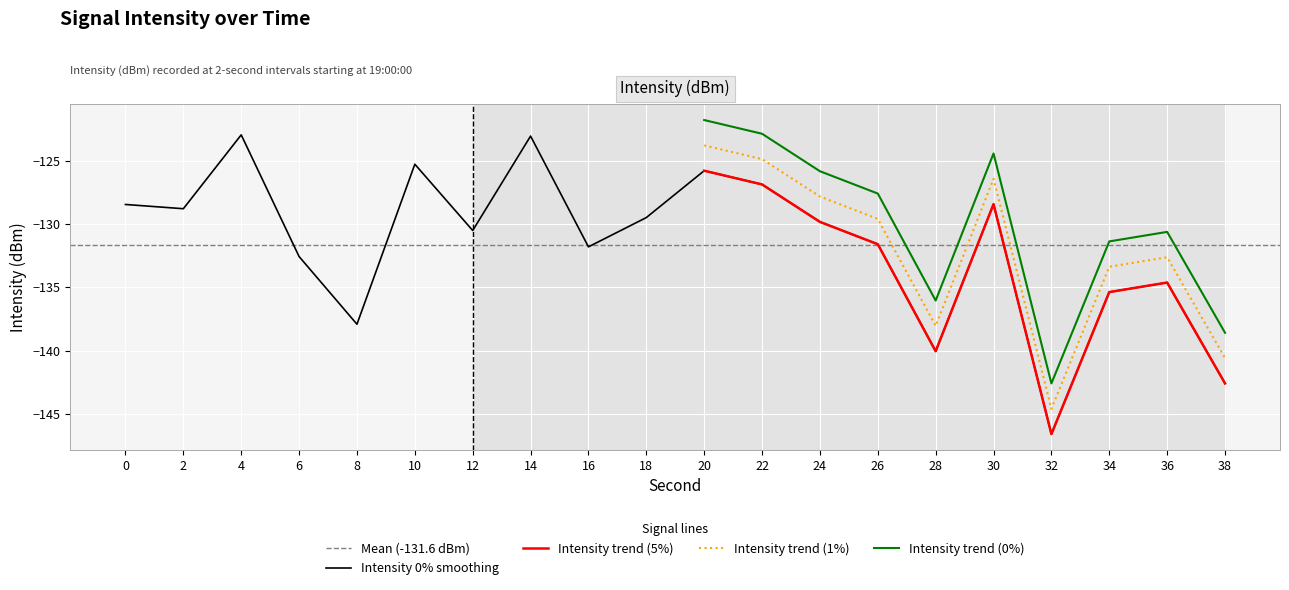

Where is intensity(dBm) nearest to the value -134?

36